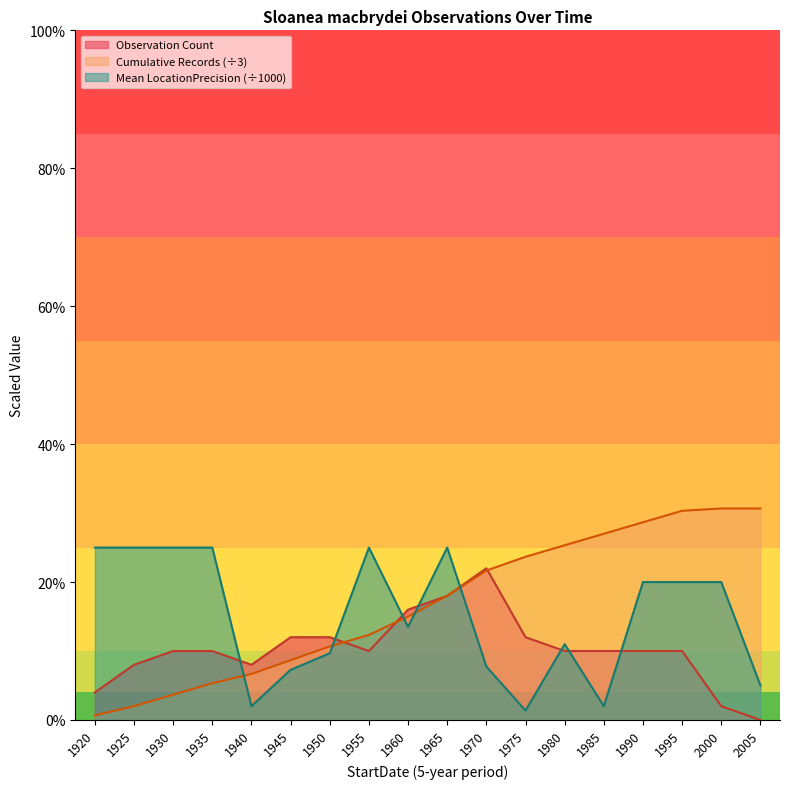

Is the value of Observation Count at 1925 greater than the value of Mean LocationPrecision (÷1000) at 1975?

Yes